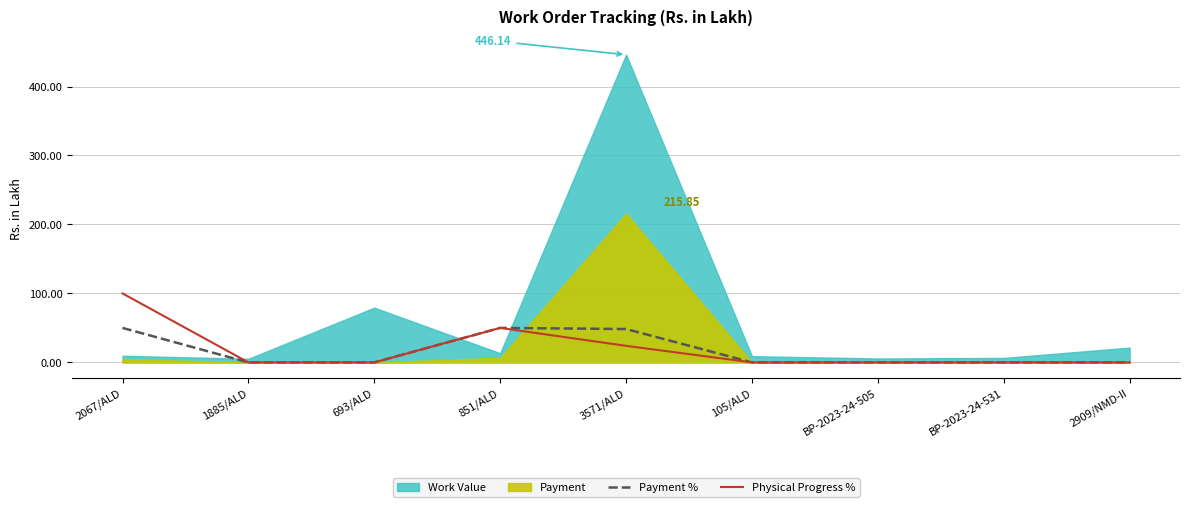

In Payment %, how many points are higher than both neighbors (excluding endpoints)?

1